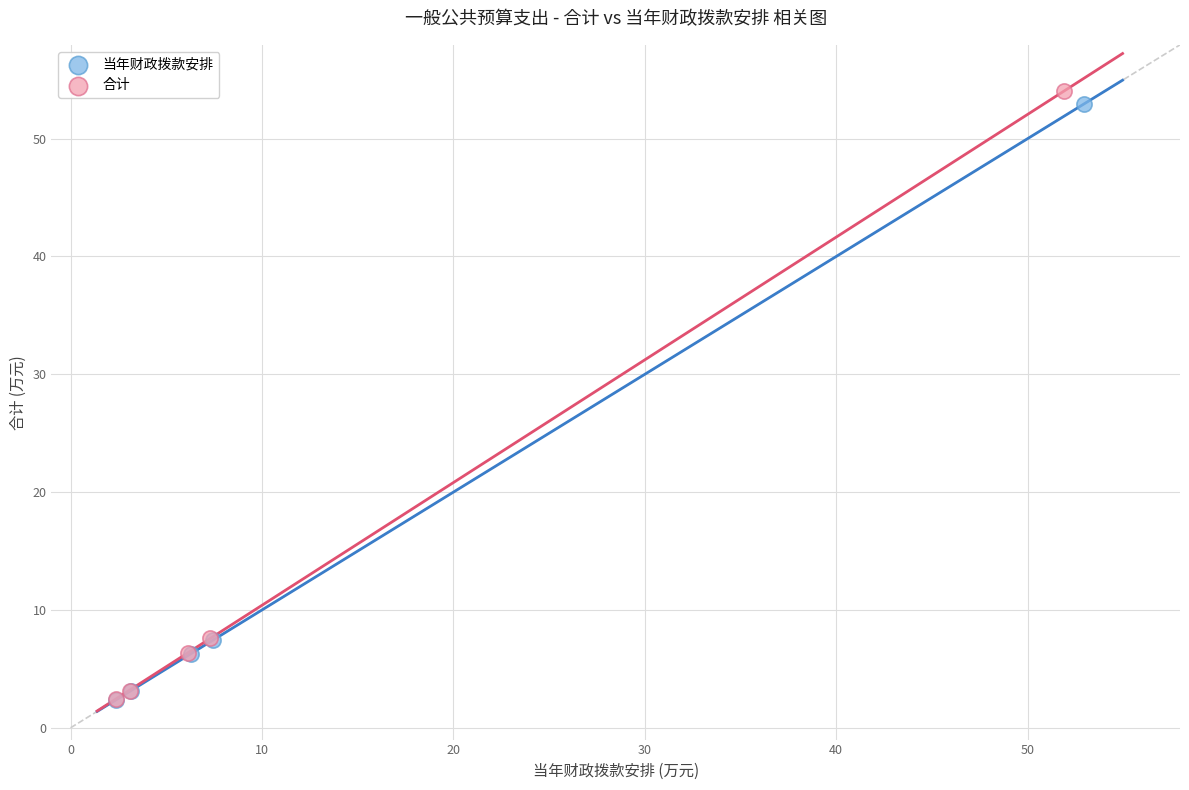

Which series has the largest Y range (max minus min)?

合计